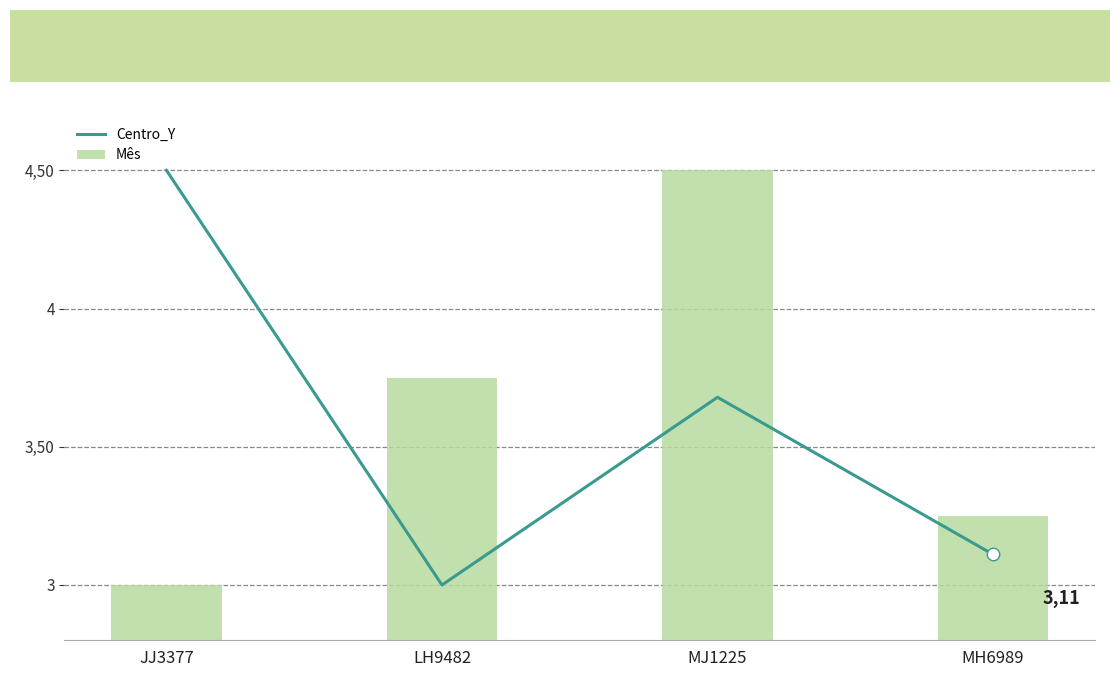

Between LH9482 and MJ1225, which series saw the biggest shift?

Mês